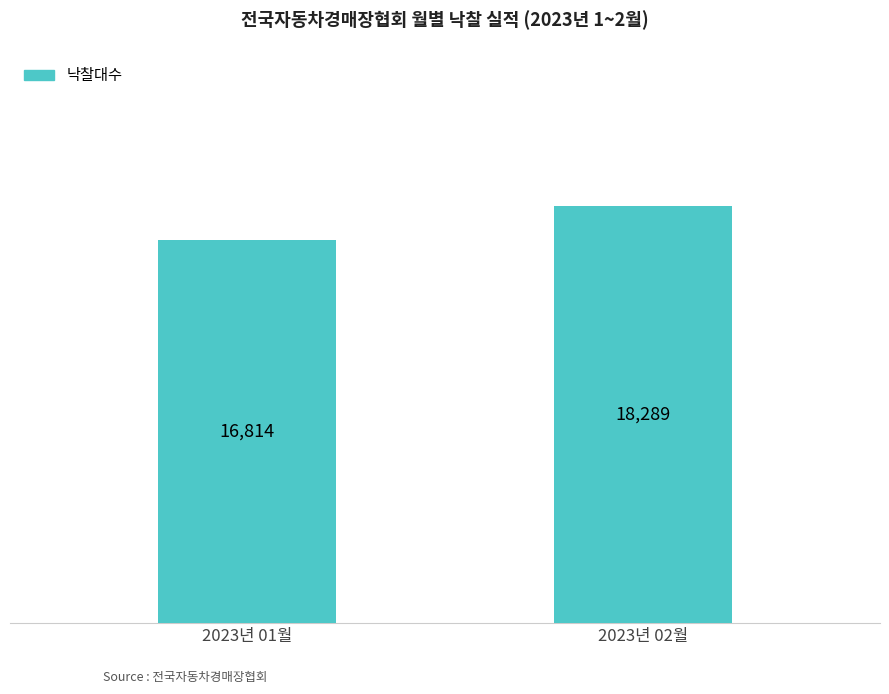

What is the sum of the values at 2023년 01월 and 2023년 02월?

35103